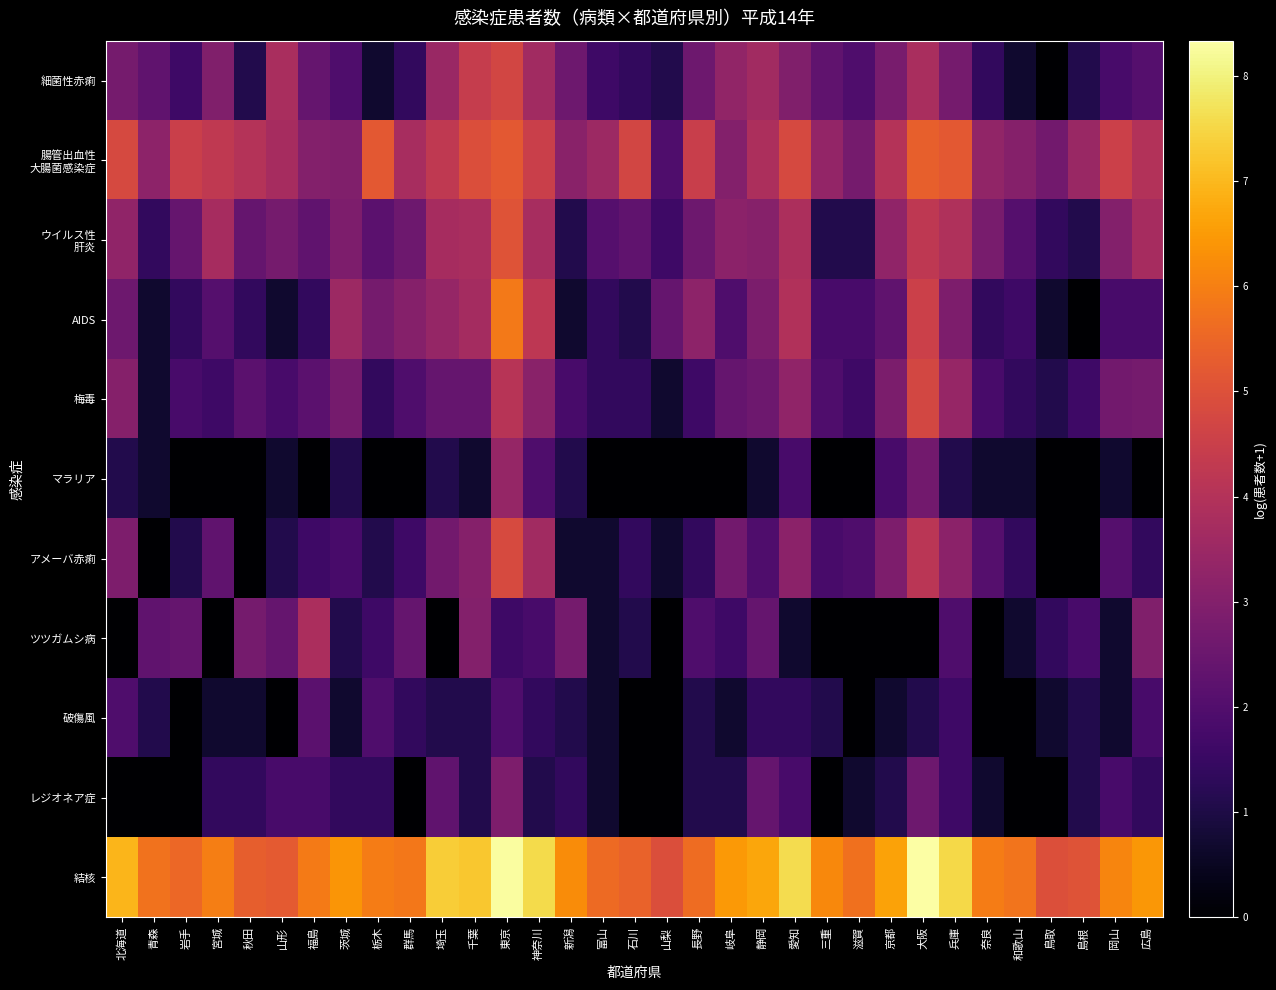

At which category does the chart reach its peak across all series?

大阪